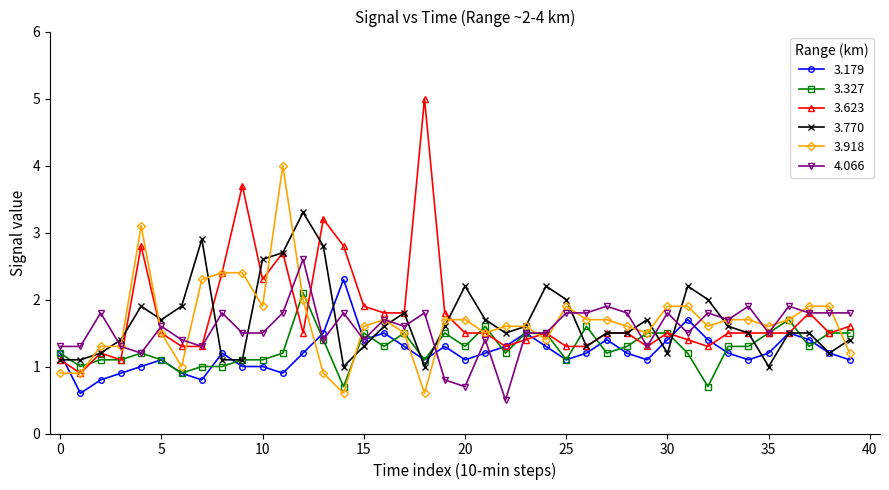

After their last crossing, which series has the higher values: 3.770 or 4.066?

4.066